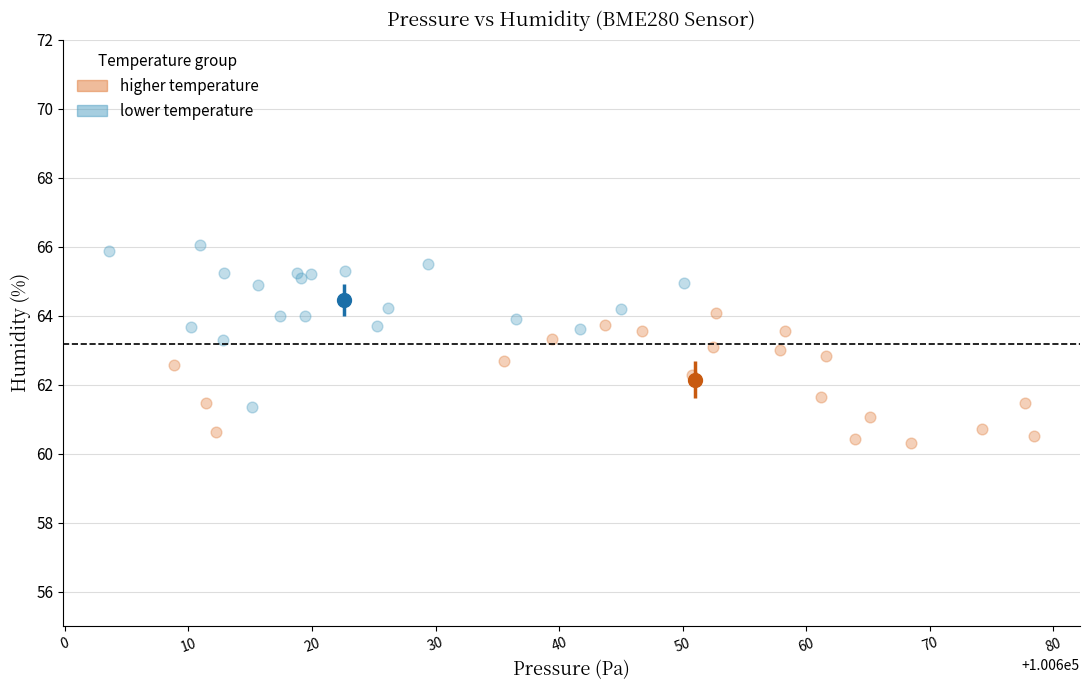

Which series contains the lowest Y value?

higher temperature